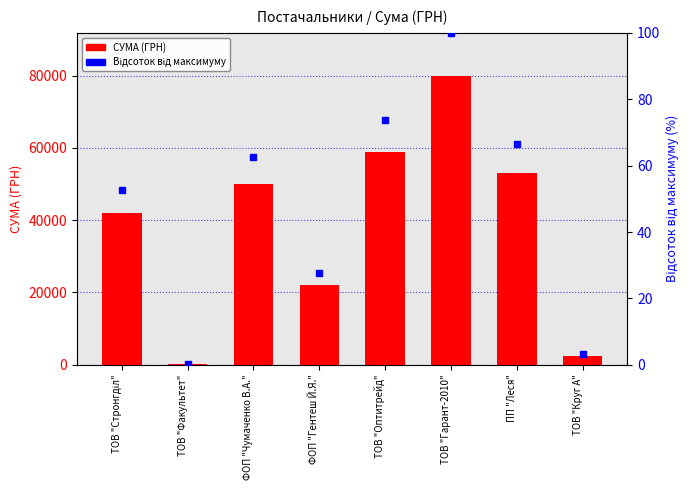

How many data points does each series have?

8